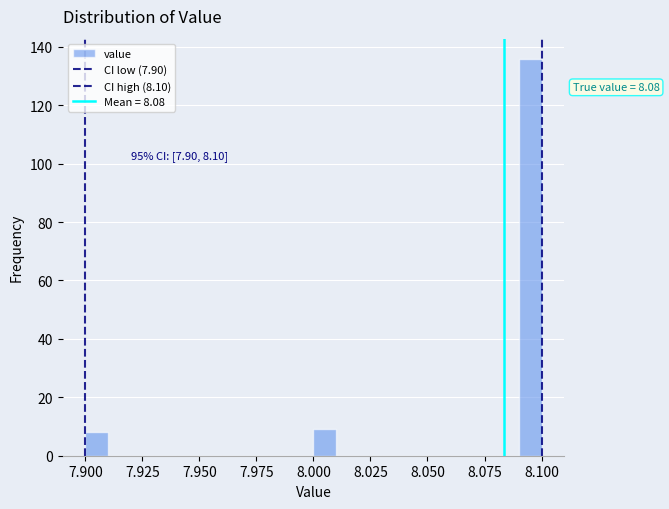

Around what value on the x-axis is the tallest bar? Give the approximate position of its centre, as read against the axis.

8.095